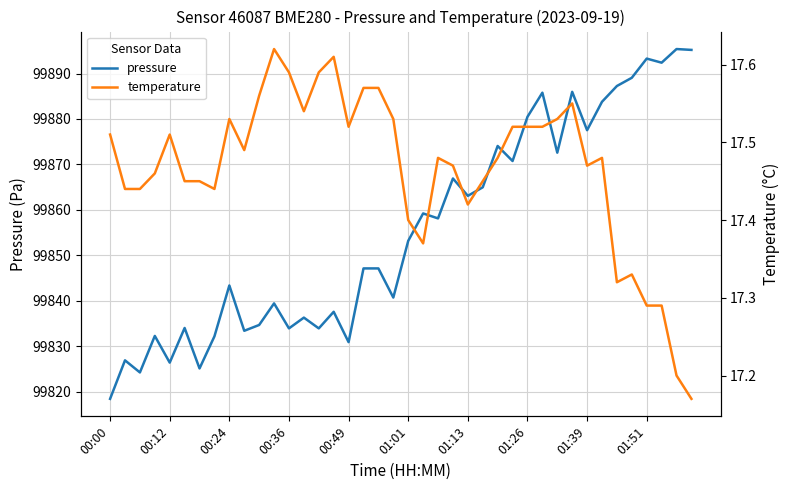

Reading left to right, list all the values displayed in this chart.

pressure: 99818.4	99826.9	99824.2	99832.3	99826.4	99834.0	99825.1	99832.2	99843.4	99833.4	99834.7	99839.4	99833.9	99836.3	99833.9	99837.6	99830.9	99847.1	99847.1	99840.7	99853.2	99859.2	99858.1	99866.9	99863.1	99865.0	99874.1	99870.8	99880.5	99885.8	99872.6	99886.0	99877.5	99883.8	99887.2	99889.1	99893.3	99892.4	99895.4	99895.2
temperature: 17.5	17.4	17.4	17.5	17.5	17.4	17.4	17.4	17.5	17.5	17.6	17.6	17.6	17.5	17.6	17.6	17.5	17.6	17.6	17.5	17.4	17.4	17.5	17.5	17.4	17.4	17.5	17.5	17.5	17.5	17.5	17.6	17.5	17.5	17.3	17.3	17.3	17.3	17.2	17.2